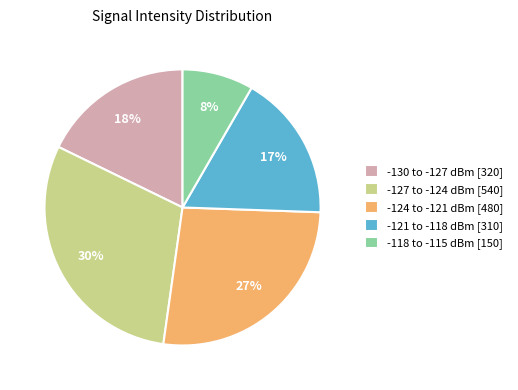

Between -127 to -124 dBm [540] and -118 to -115 dBm [150], which is larger?

-127 to -124 dBm [540]